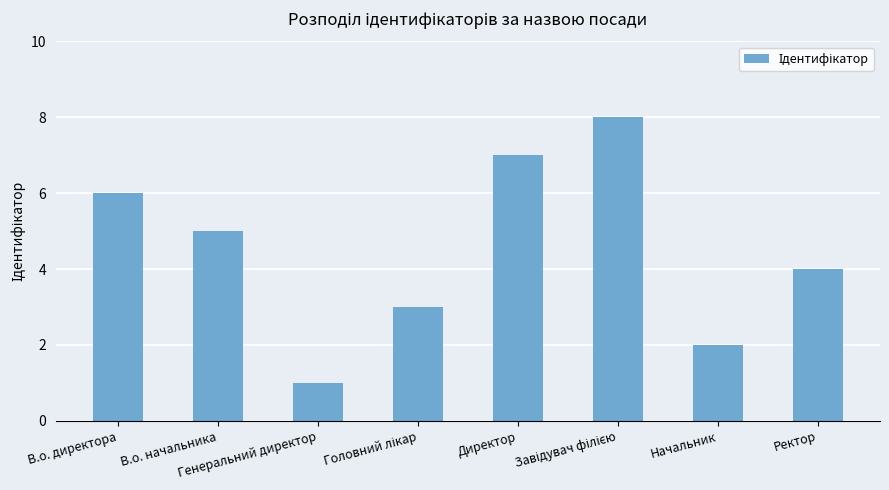

True or false: the data shows 7 at Директор.

True